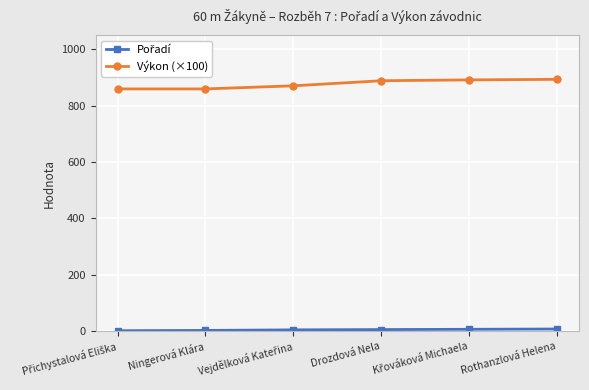

What is the label of the 1st point from the right?

Rothanzlová Helena